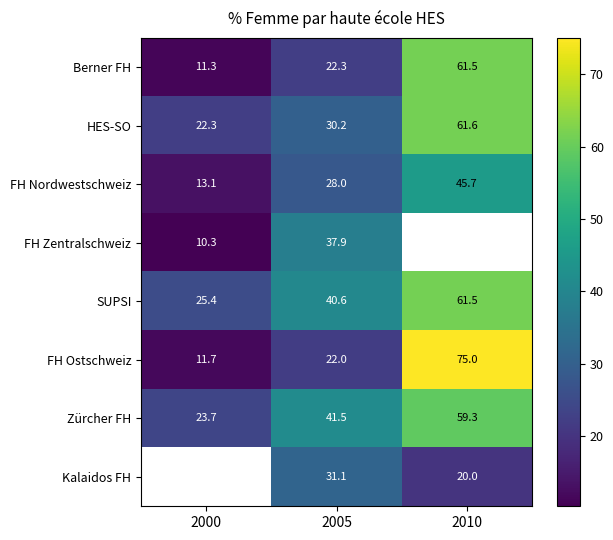

What is the total value across all series at 2005?

253.6